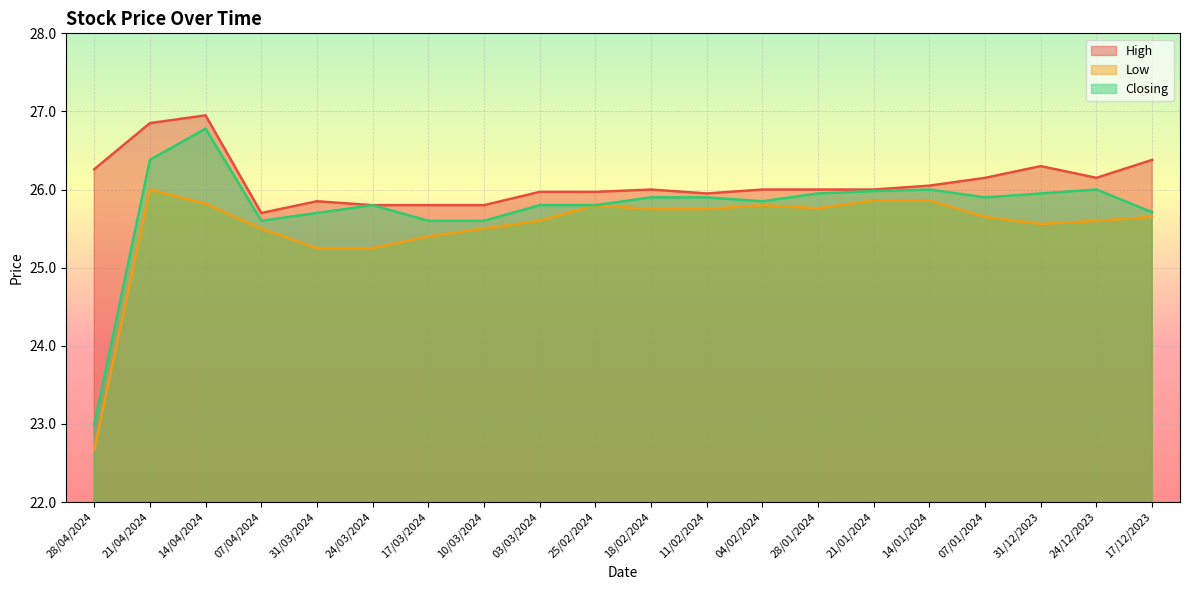

True or false: Low and High intersect in this chart.

False